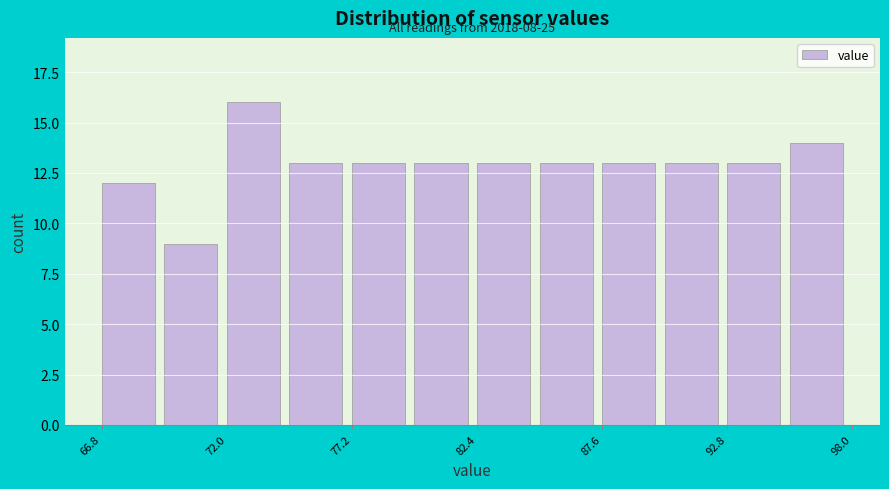

Around what value on the x-axis is the tallest bar? Give the approximate position of its centre, as read against the axis.

73